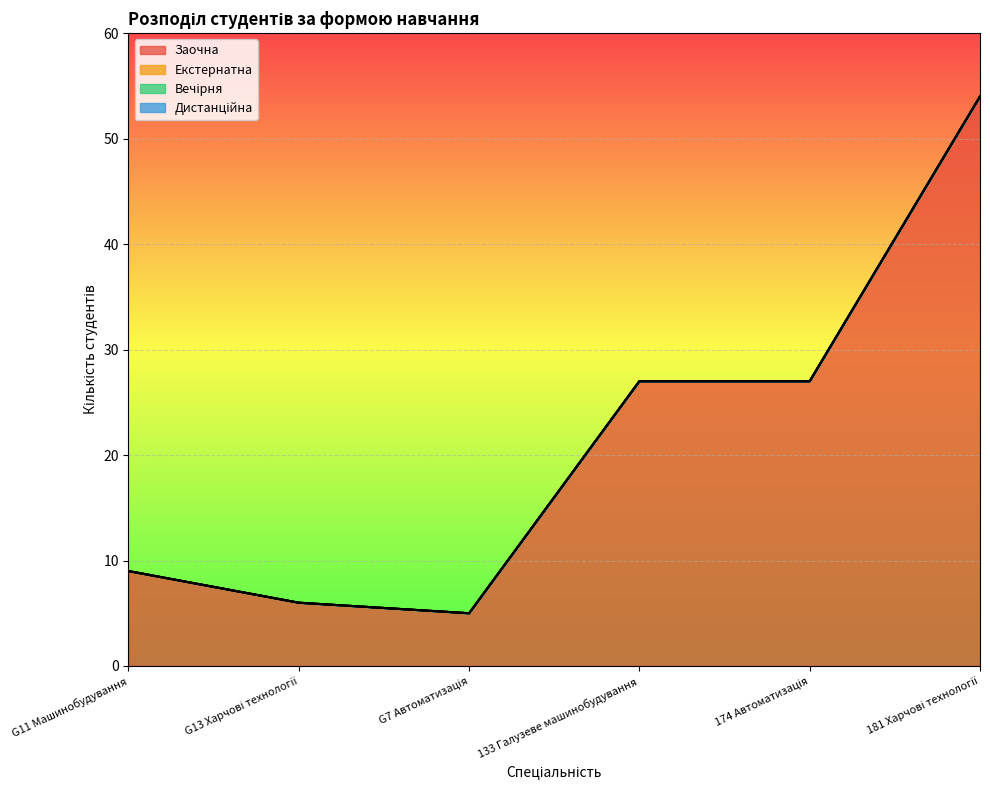

True or false: Екстернатна has a value of 0 at 174 Автоматизація.

True